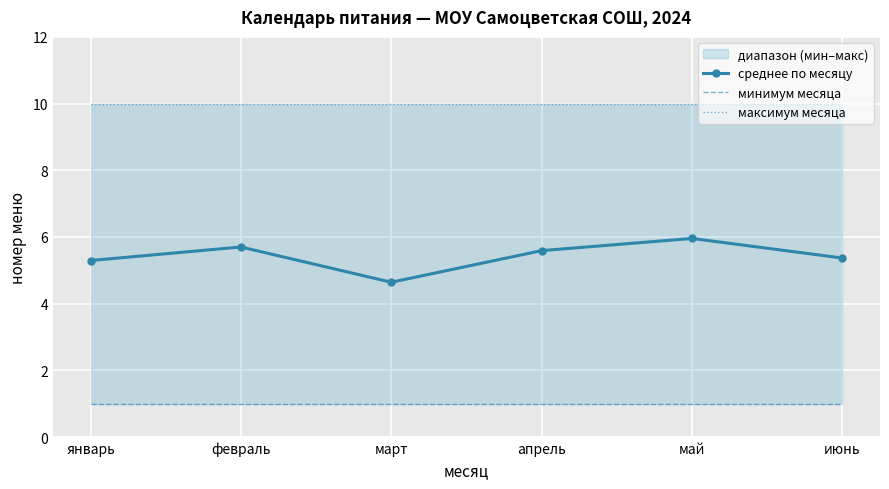

In среднее по месяцу, how many points are lower than both neighbors (excluding endpoints)?

1